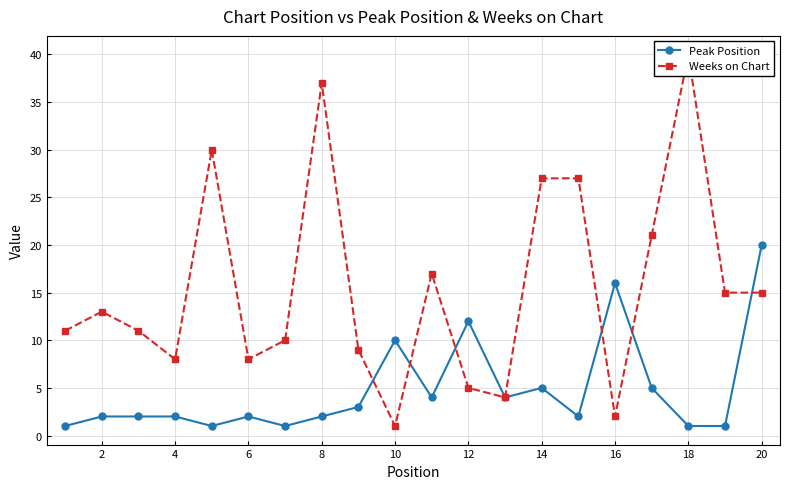

How many categories are shown in the chart?

20